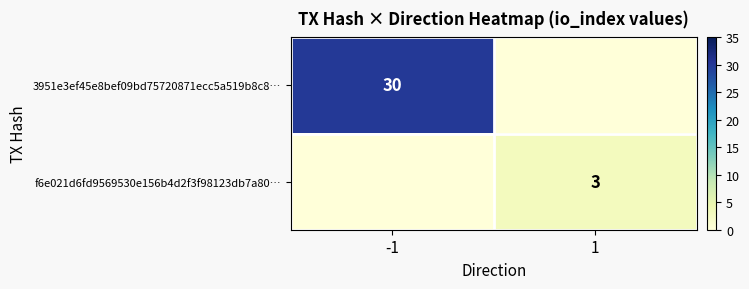

The 3951e3ef45e8bef09bd75720871ecc5a519b8c8… series shows 12 at -1. True or false?

False